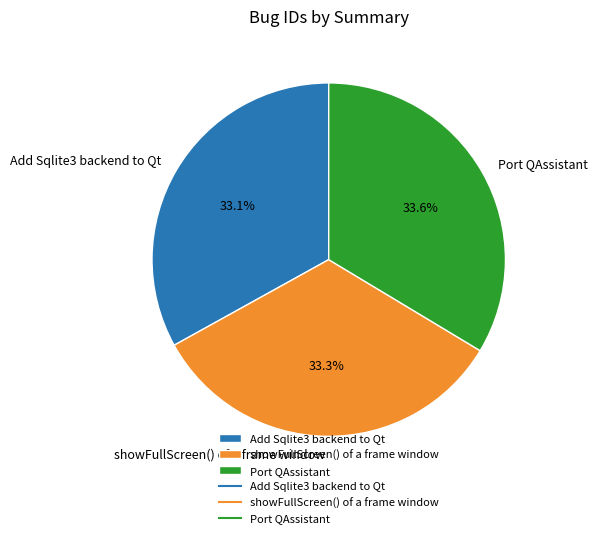

What is the ratio of the value at Add Sqlite3 backend to Qt to the value at Port QAssistant?

1.0